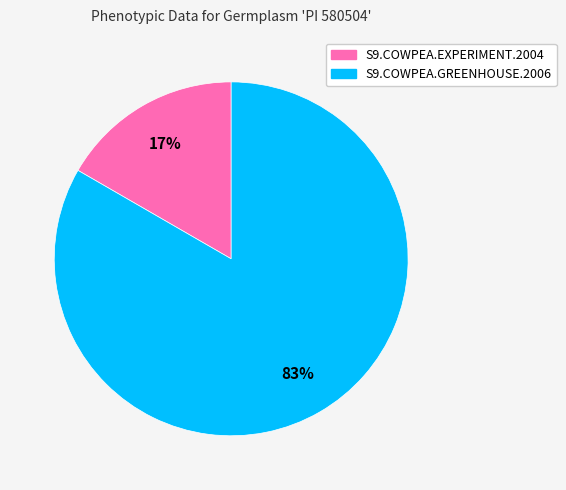

How many segments does this pie chart have?

2